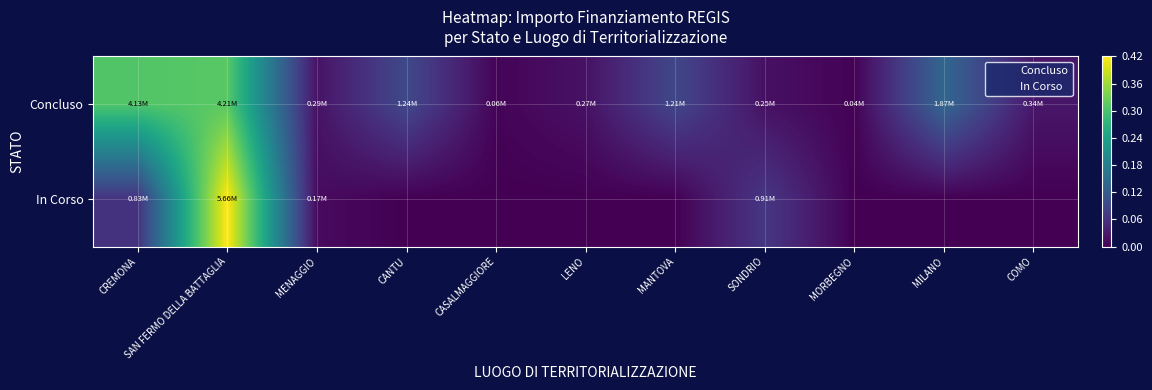

How many data points does each series have?

11